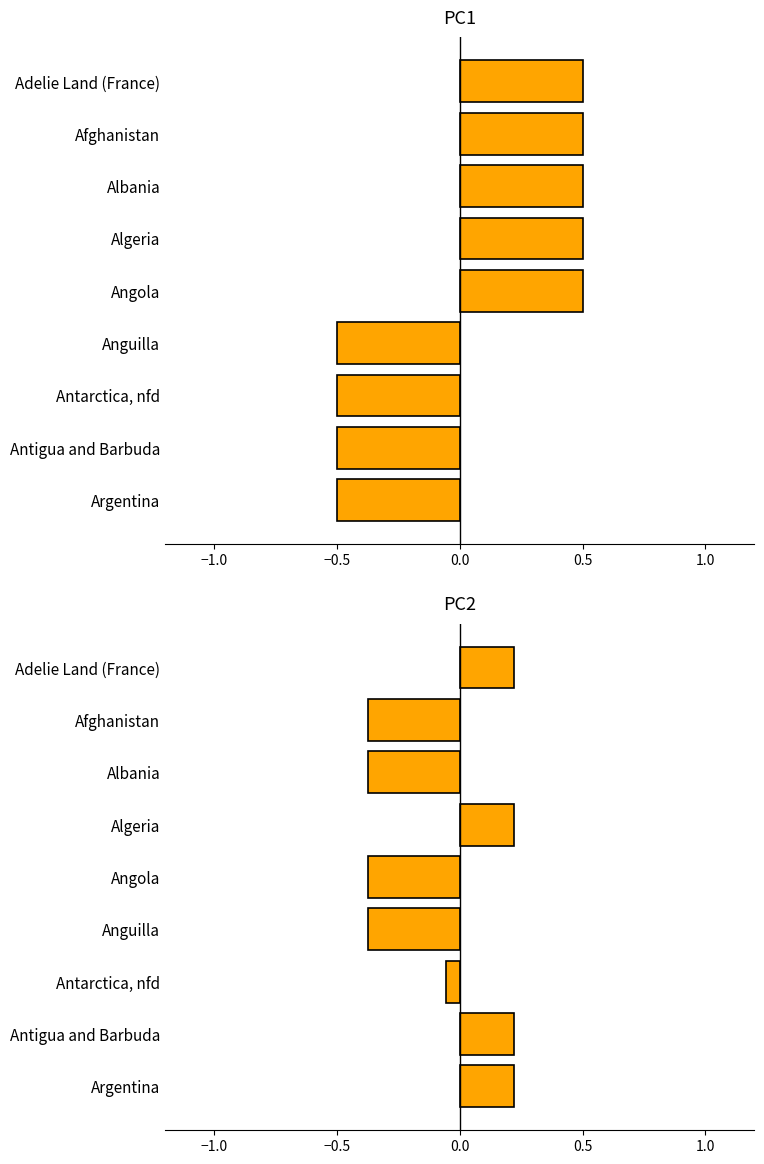

What position from the right is Antarctica, nfd?

3